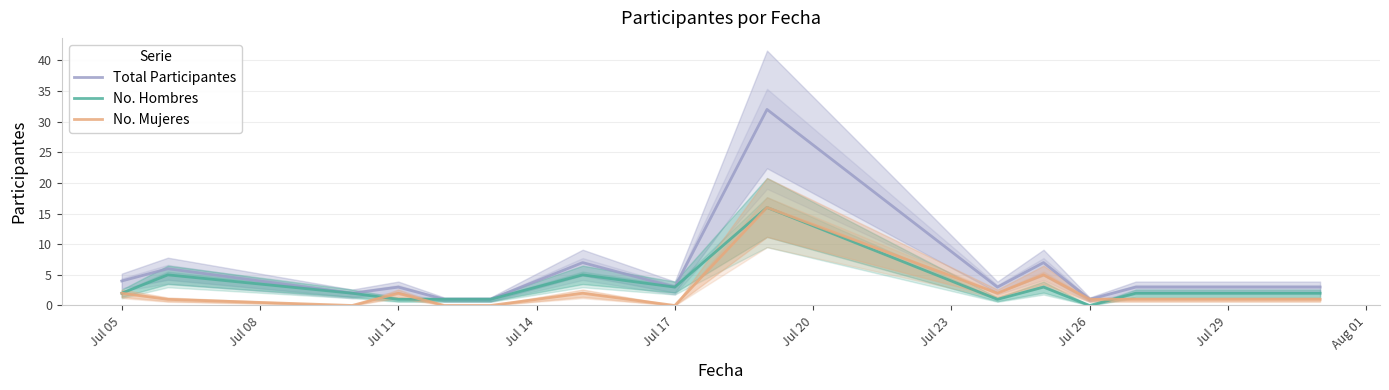

True or false: No. Hombres and Total Participantes intersect in this chart.

False